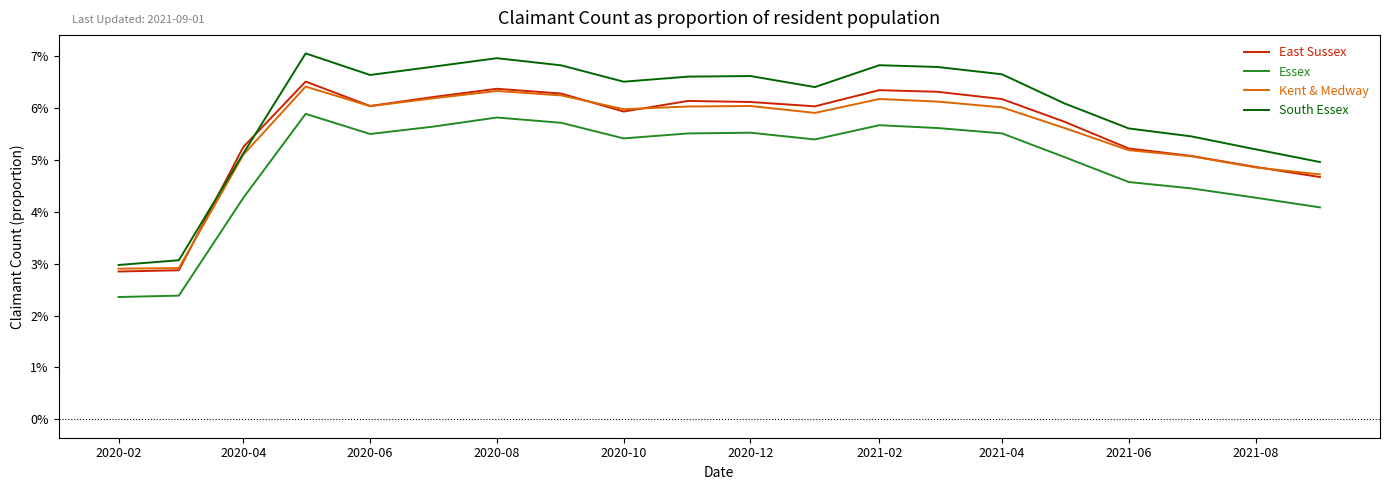

What are all the series names shown in the legend?

East Sussex, Essex, Kent & Medway, South Essex